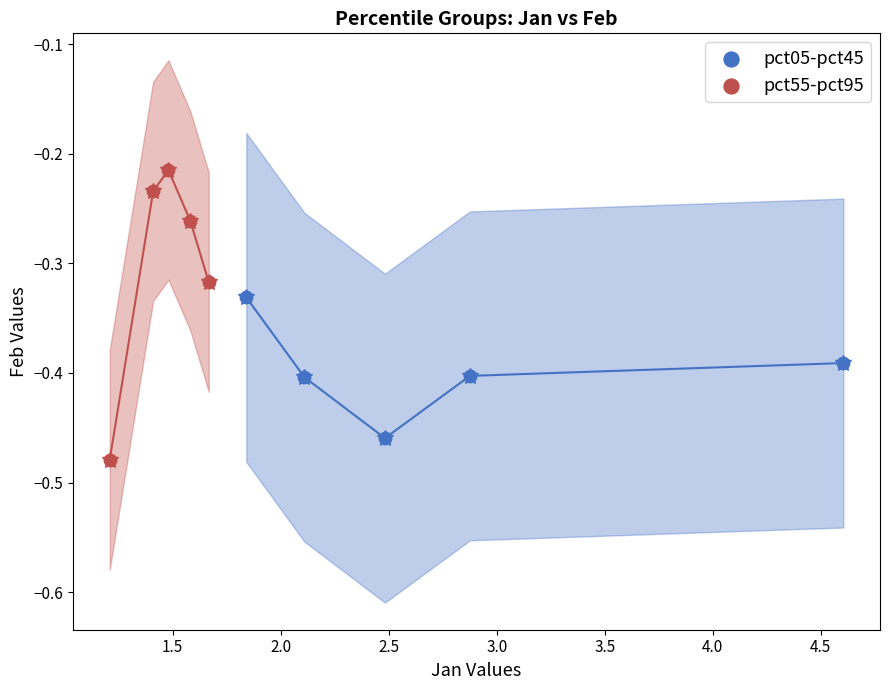

What are all the series names shown in the legend?

pct05-pct45, pct55-pct95